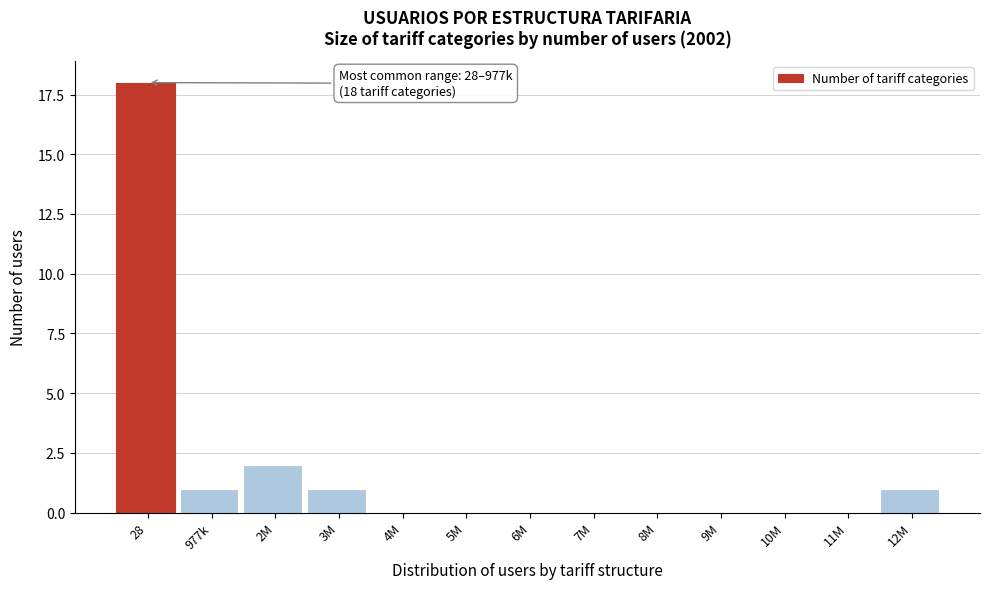

Reading left to right, what are all the values shown in this chart?

28=18	977k=1	2M=2	3M=1	4M=0	5M=0	6M=0	7M=0	8M=0	9M=0	10M=0	11M=0	12M=1